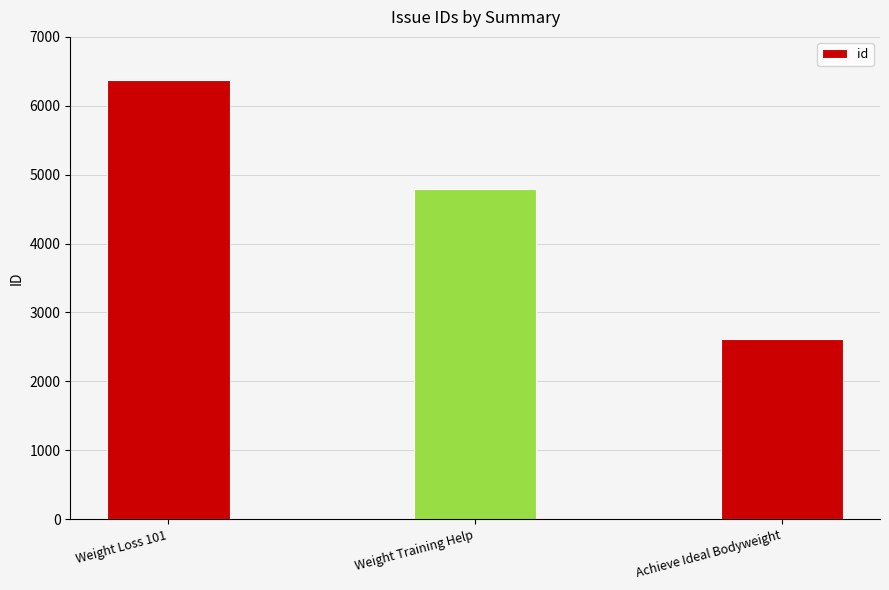

List the labels in order of value, largest first.

Weight Loss 101, Weight Training Help, Achieve Ideal Bodyweight